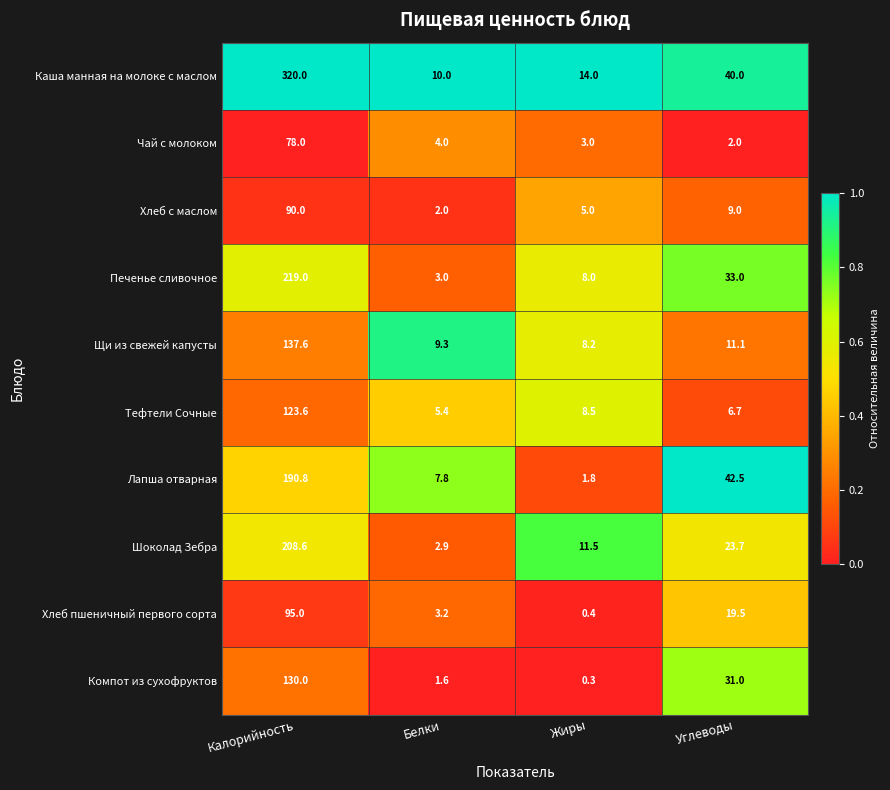

Is the value of Шоколад Зебра at Белки greater than the value of Компот из сухофруктов at Белки?

Yes